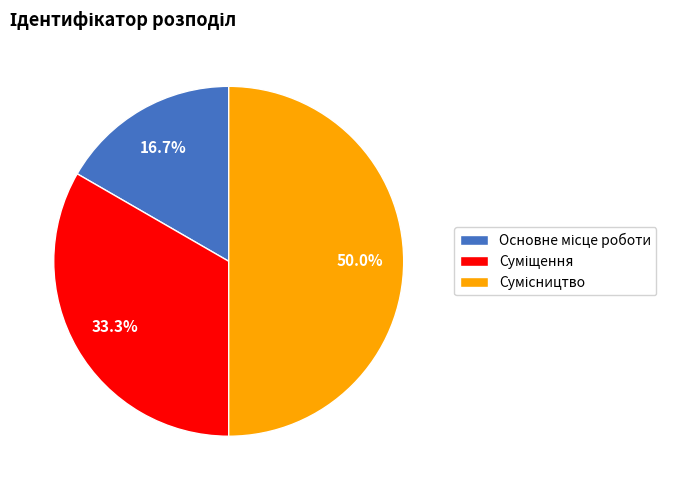

What is the largest slice in the pie chart?

Сумісництво